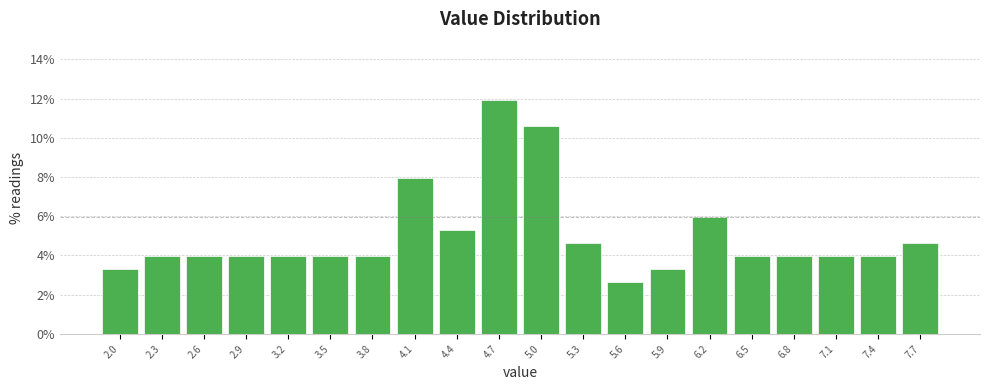

Reading left to right, what are all the values shown in this chart?

2.0=3.3	2.3=4.0	2.6=4.0	2.9=4.0	3.2=4.0	3.5=4.0	3.8=4.0	4.1=7.9	4.4=5.3	4.7=11.9	5.0=10.6	5.3=4.6	5.6=2.6	5.9=3.3	6.2=6.0	6.5=4.0	6.8=4.0	7.1=4.0	7.4=4.0	7.7=4.6